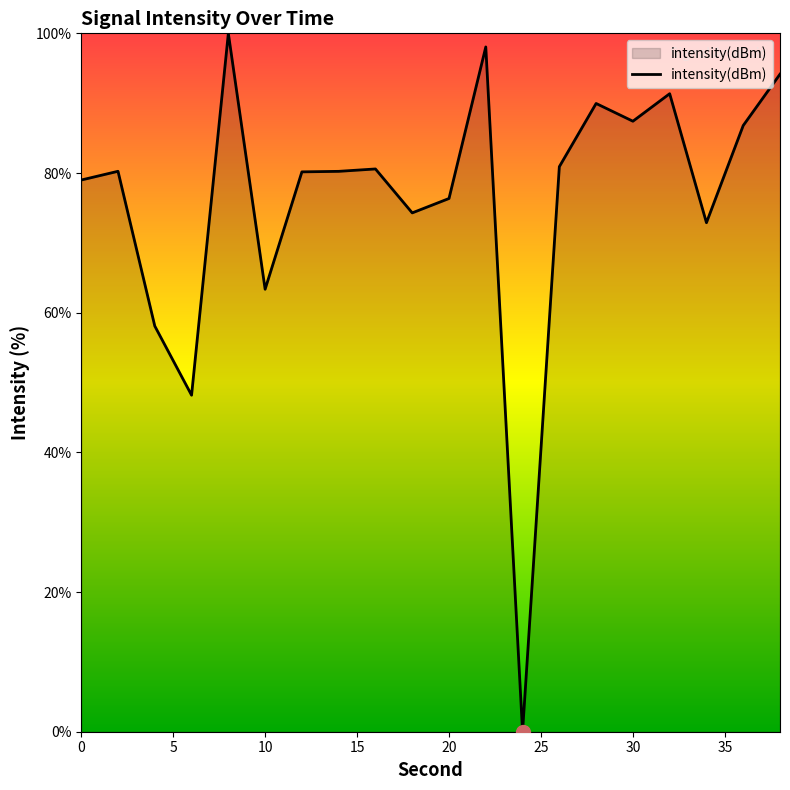

What is the difference between the maximum and minimum values?

100.0